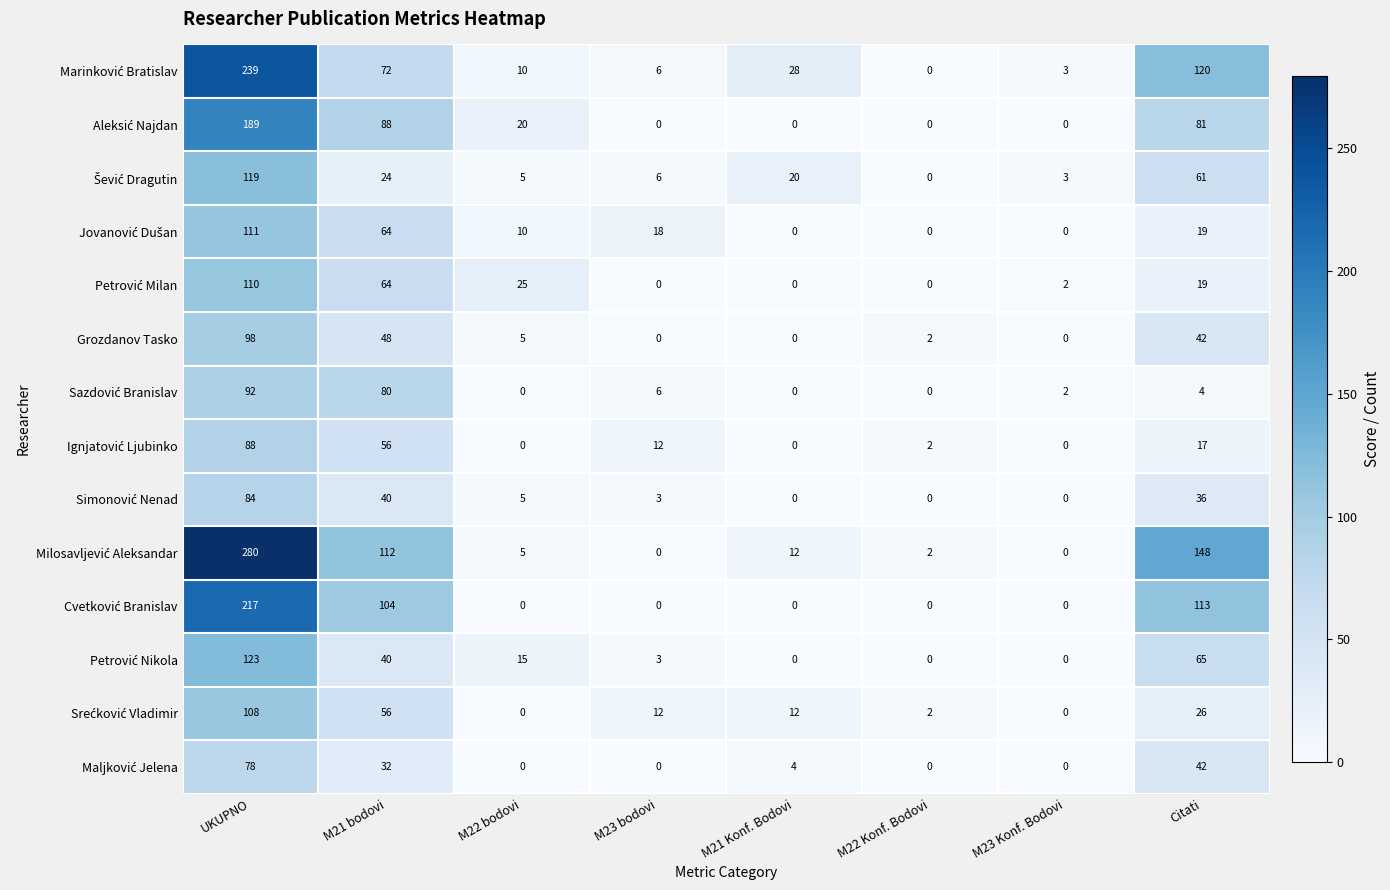

What is the total value across all series at M23 Konf. Bodovi?

10